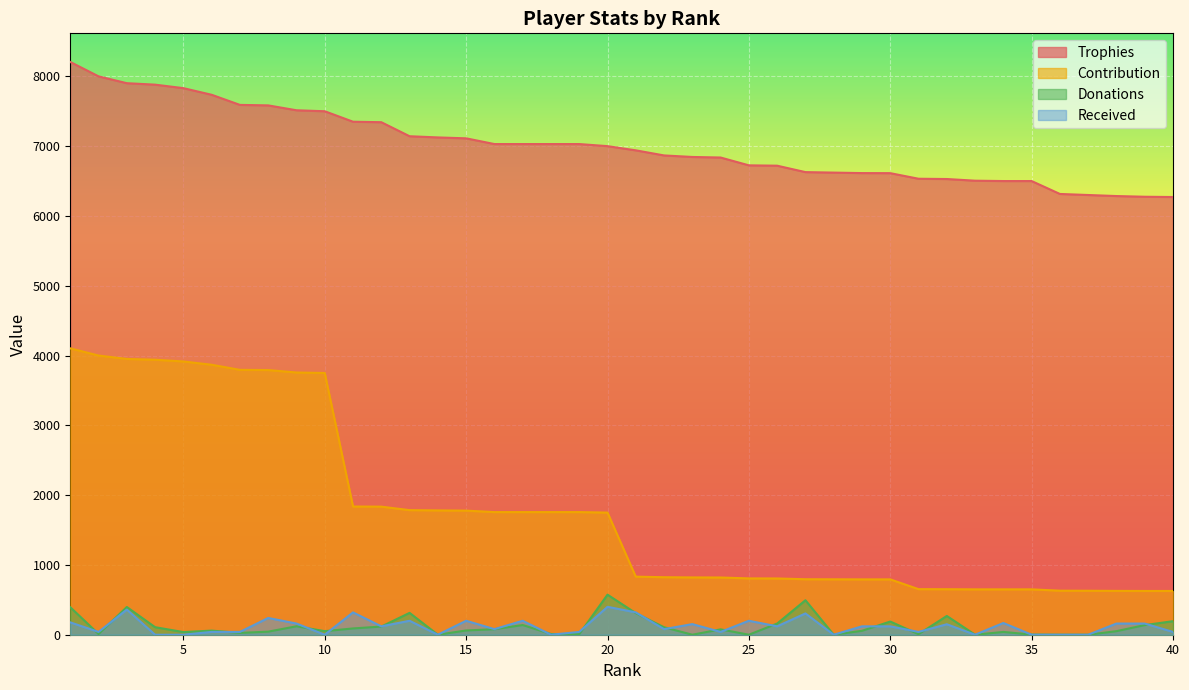

At which category is the sum across all series the highest?

1